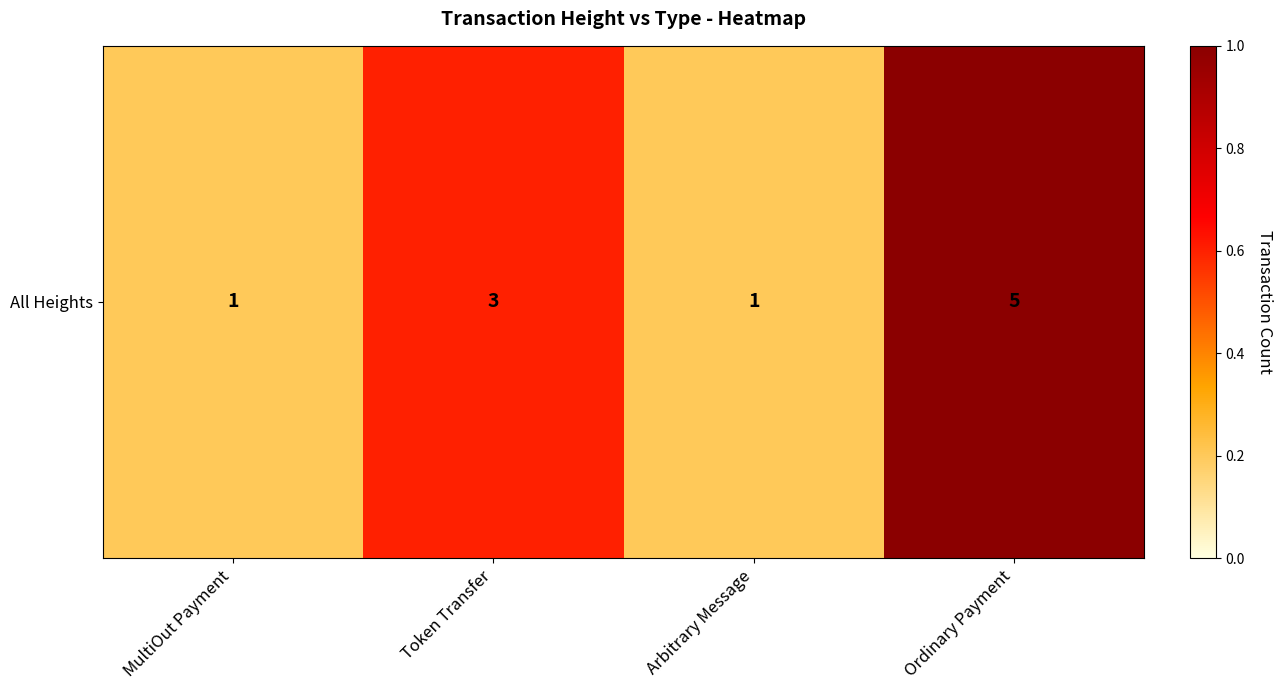

Is it true that the value at Ordinary Payment is 1.0?

True